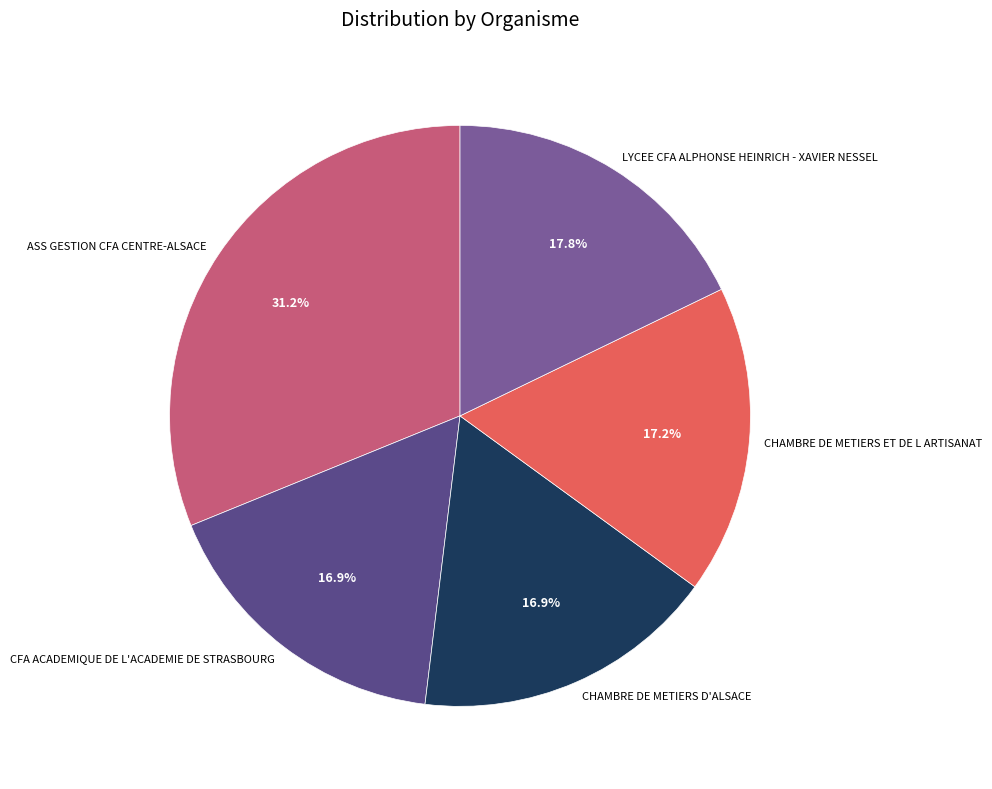

Which category has the biggest portion of the pie?

ASS GESTION CFA CENTRE-ALSACE